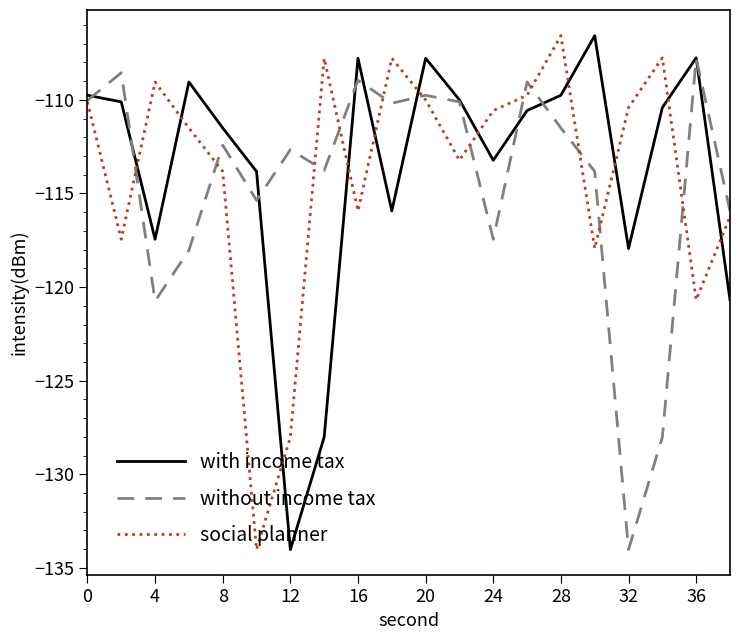

How many interior local valleys does the without income tax series have?

6